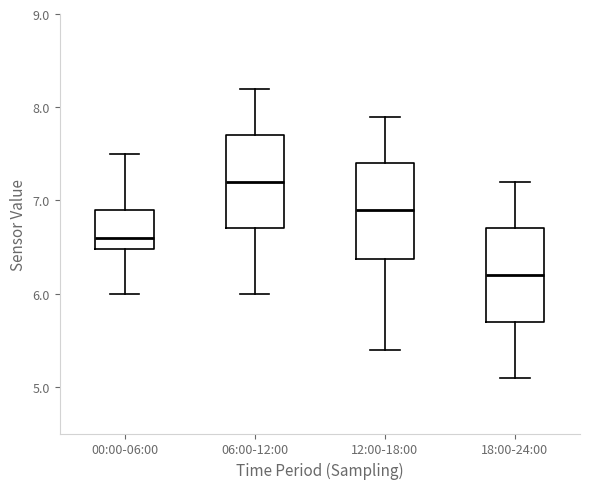

Reading left to right, transcribe this box plot: for each box, give where its median line is, the range the box spans, and where its two whiskers end, as read against the y-axis. The values are not printed on the chart, so give them approximately, as read against the axis.

00:00-06:00: median 6.6, box 6.5 to 6.9, whiskers 6.0 to 7.5
06:00-12:00: median 7.2, box 6.7 to 7.7, whiskers 6.0 to 8.2
12:00-18:00: median 6.9, box 6.4 to 7.4, whiskers 5.4 to 7.9
18:00-24:00: median 6.2, box 5.7 to 6.7, whiskers 5.1 to 7.2